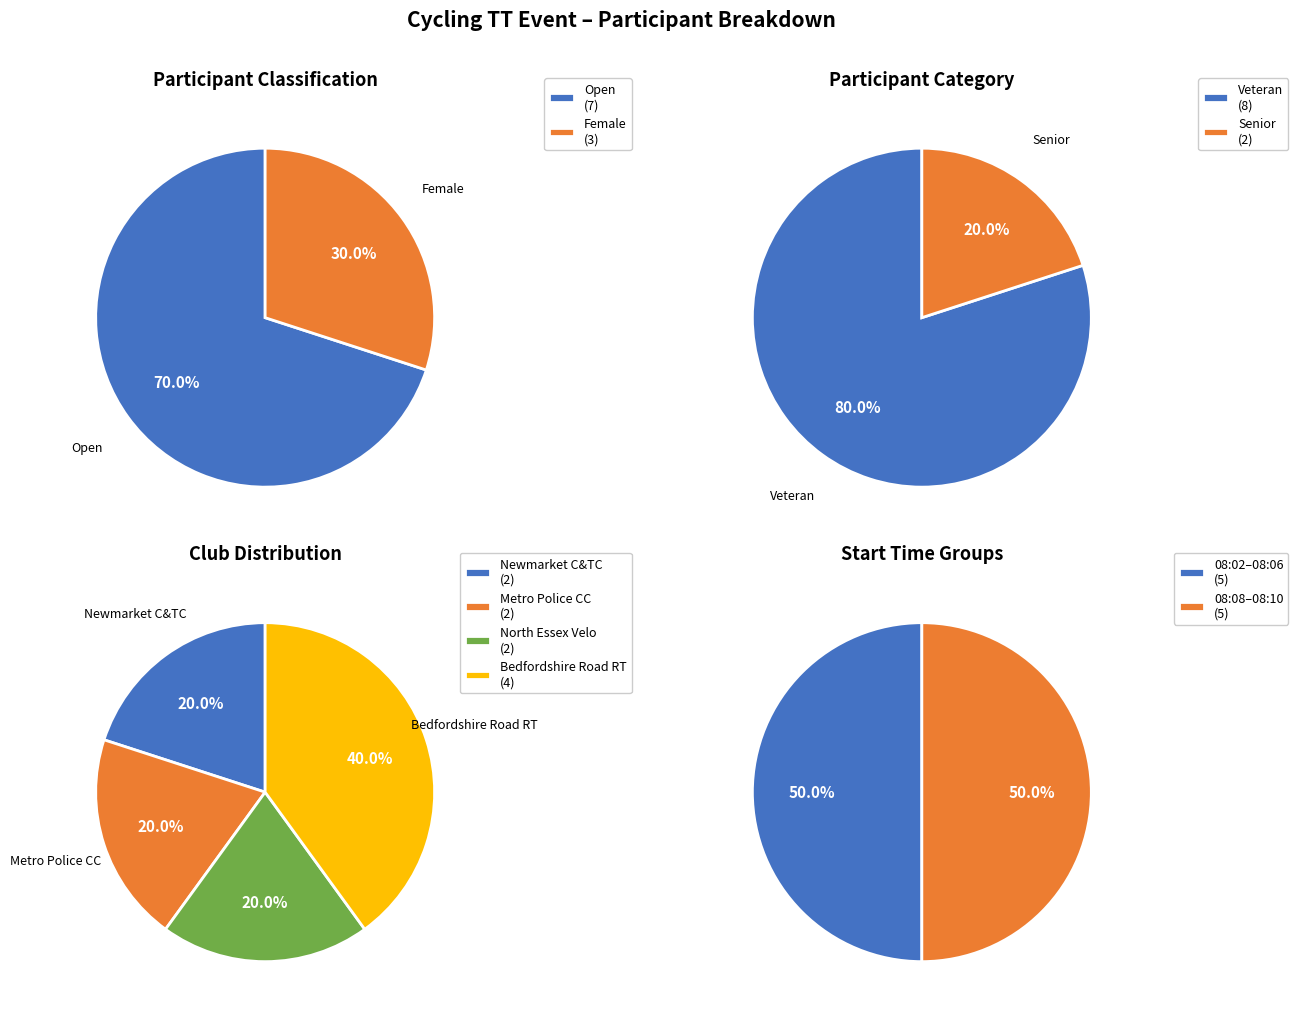

What percentage is the Female slice, to the nearest percent?

30%